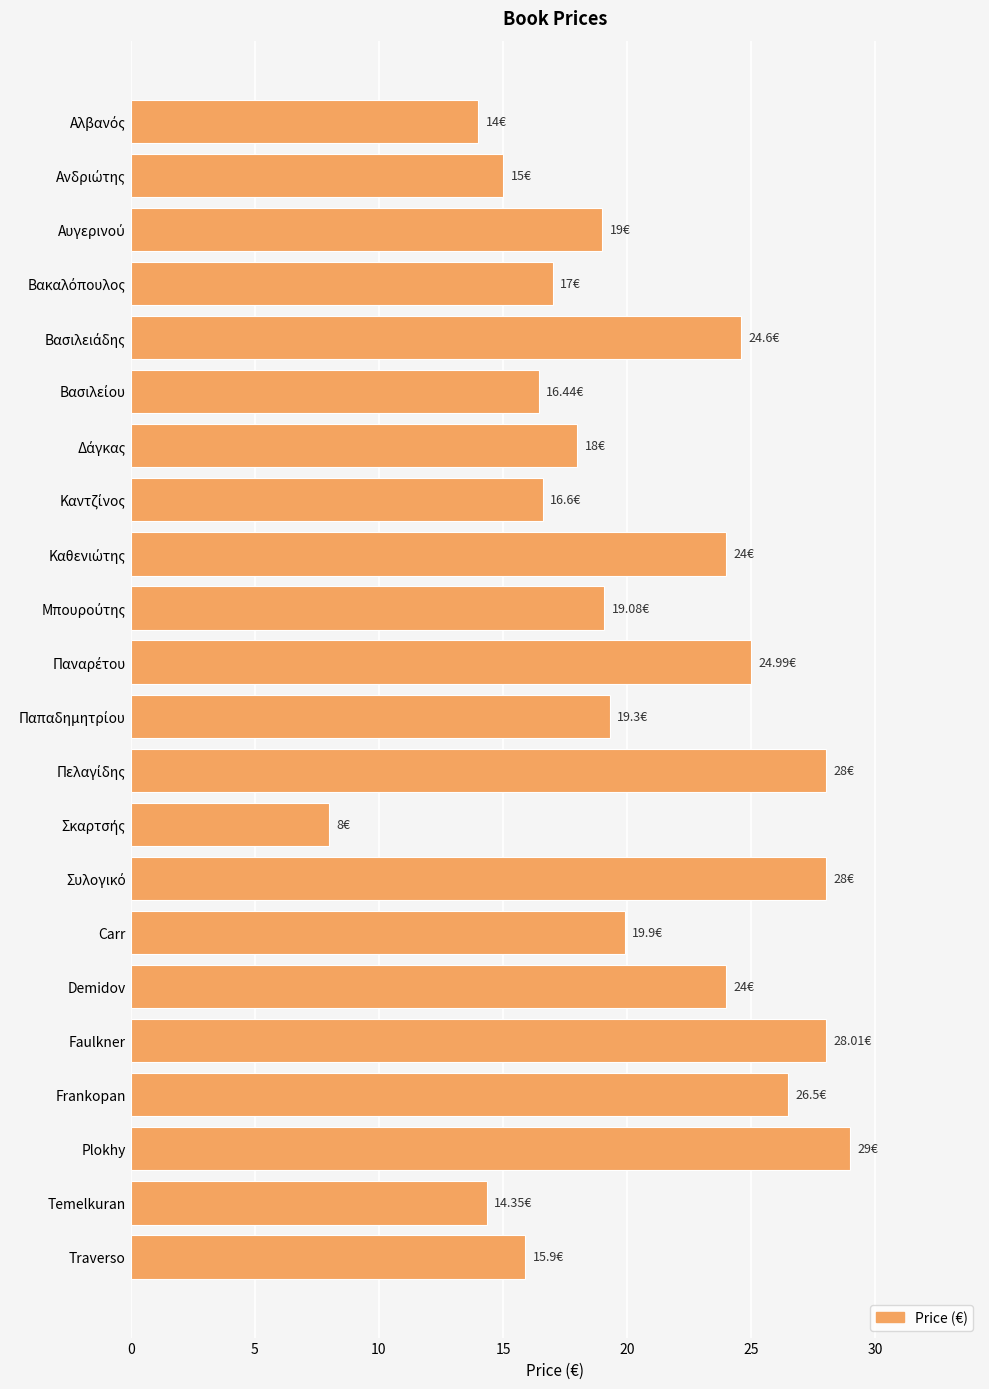

At which category does the chart reach its peak across all series?

Plokhy